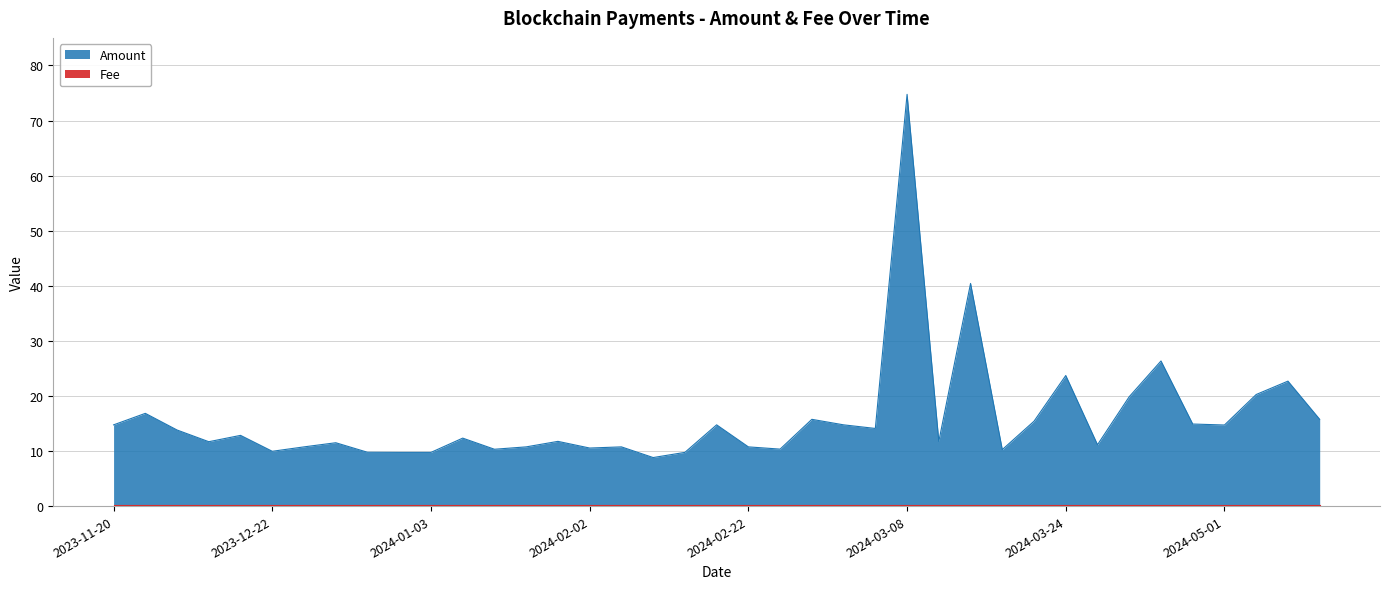

How many interior local peaks (higher than both neighbors) does the data have?

13